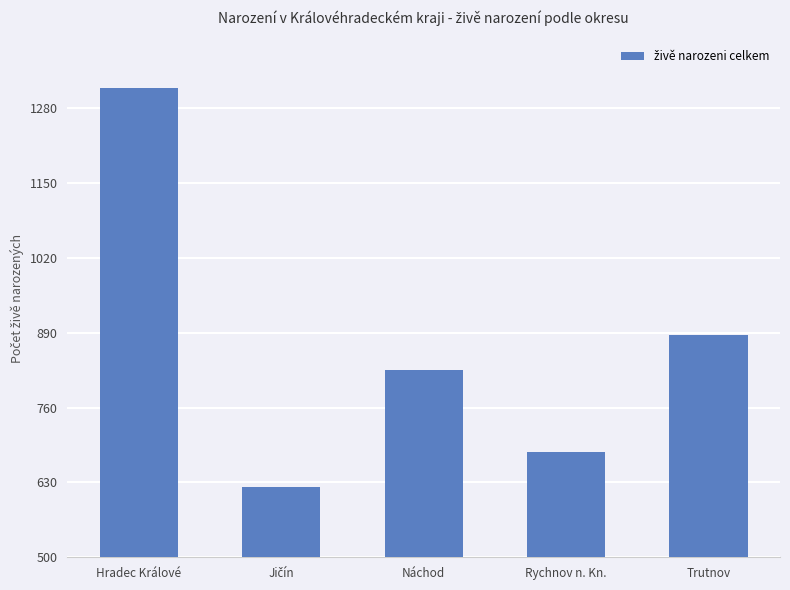

What is the label of the 3rd bar from the right?

Náchod